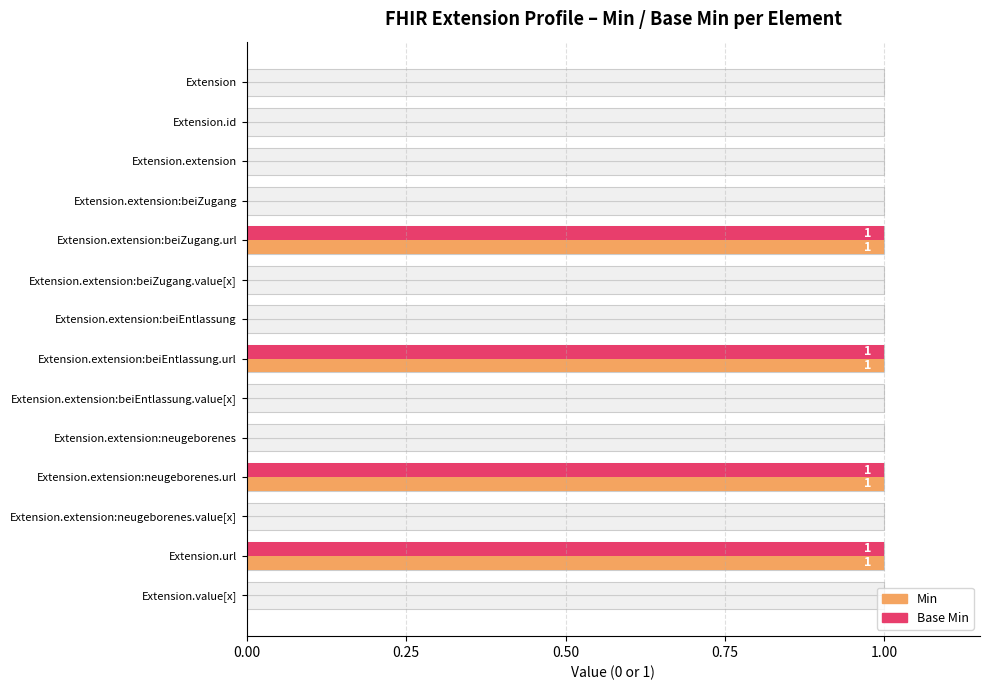

Reading right to left, extract all data points from this chart.

Min: 0	1	0	1	0	0	1	0	0	1	0	0	0	0
Base Min: 0	1	0	1	0	0	1	0	0	1	0	0	0	0